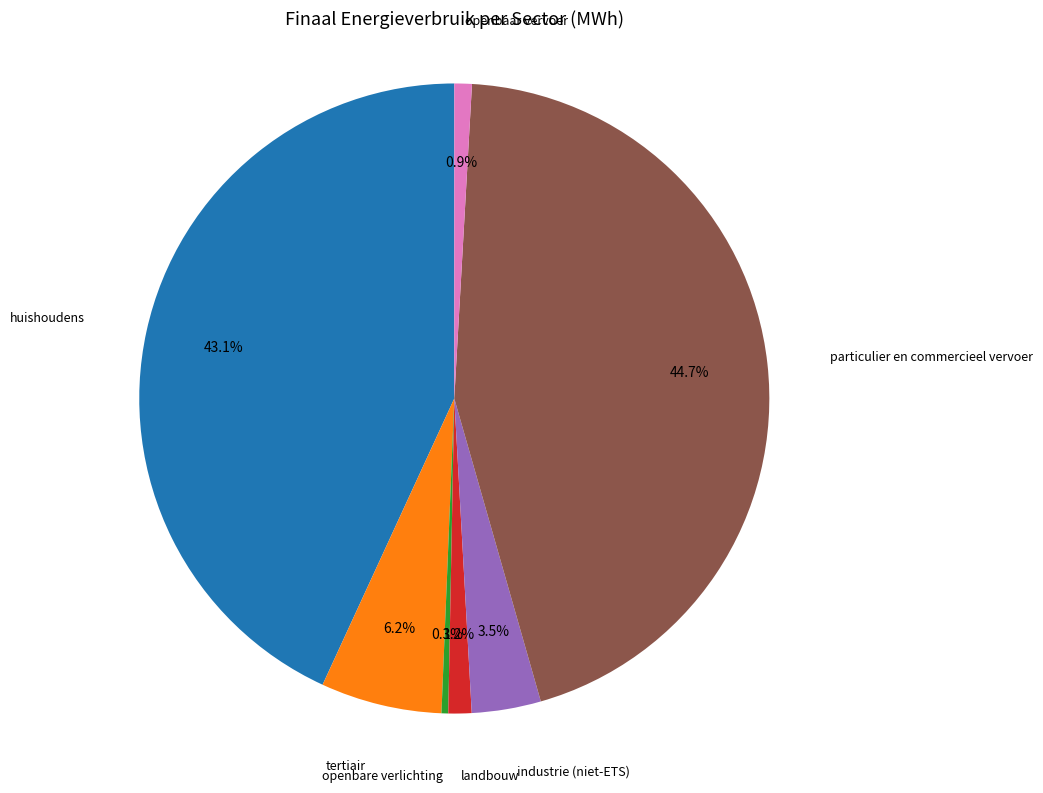

How many slices are in this pie chart?

7